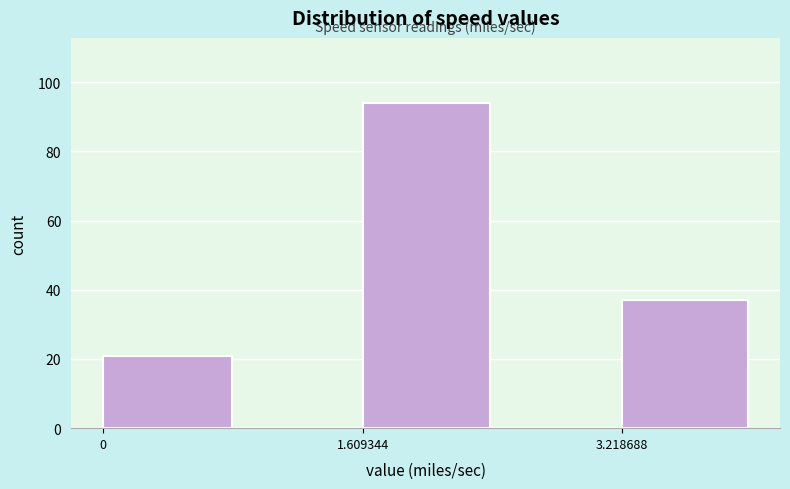

Around what value on the x-axis is the tallest bar? Give the approximate position of its centre, as read against the axis.

2.0